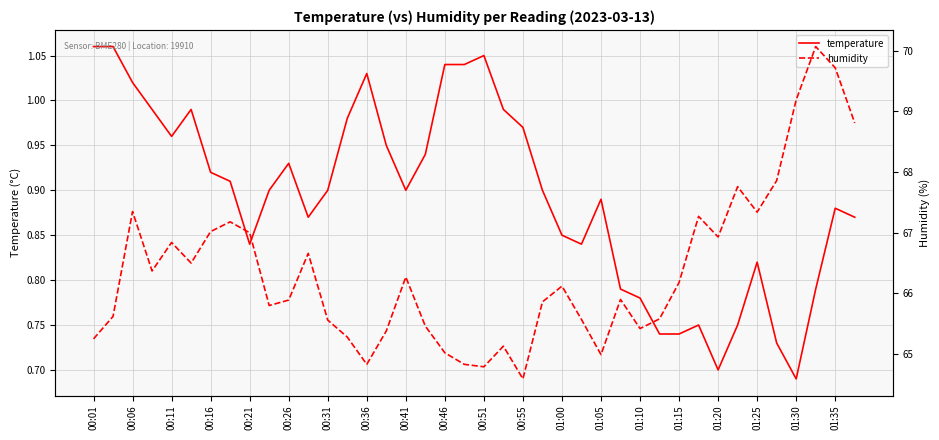

At which label is temperature closest to 0?

01:30